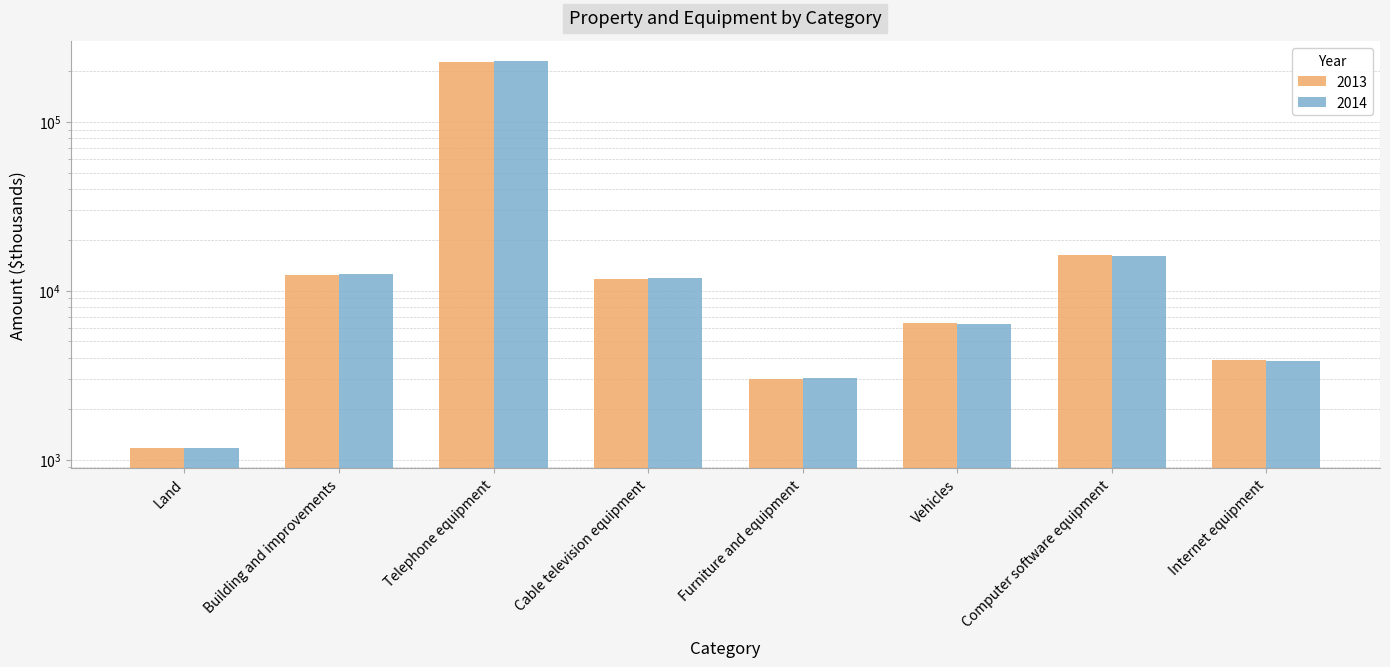

Between Land and Furniture and equipment, which series saw the biggest shift?

2014